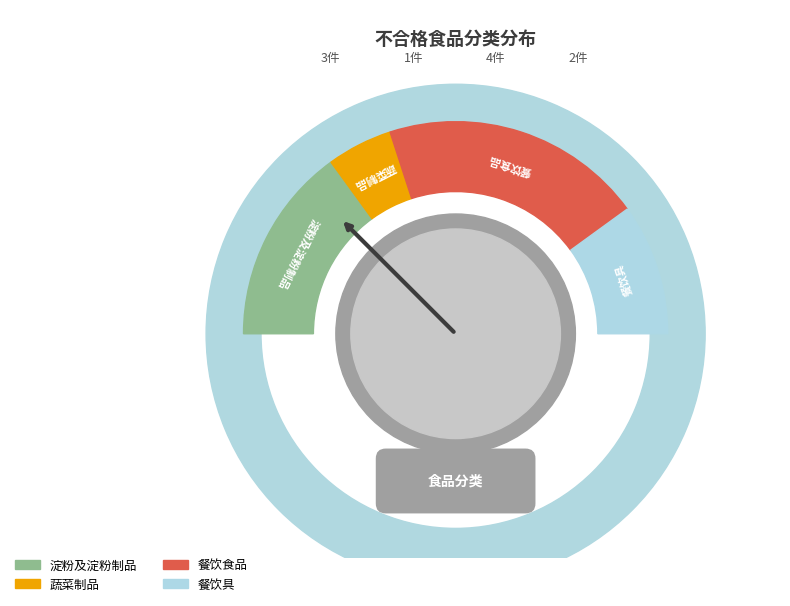

What portion of the pie excludes 淀粉及淀粉制品?

70.0%